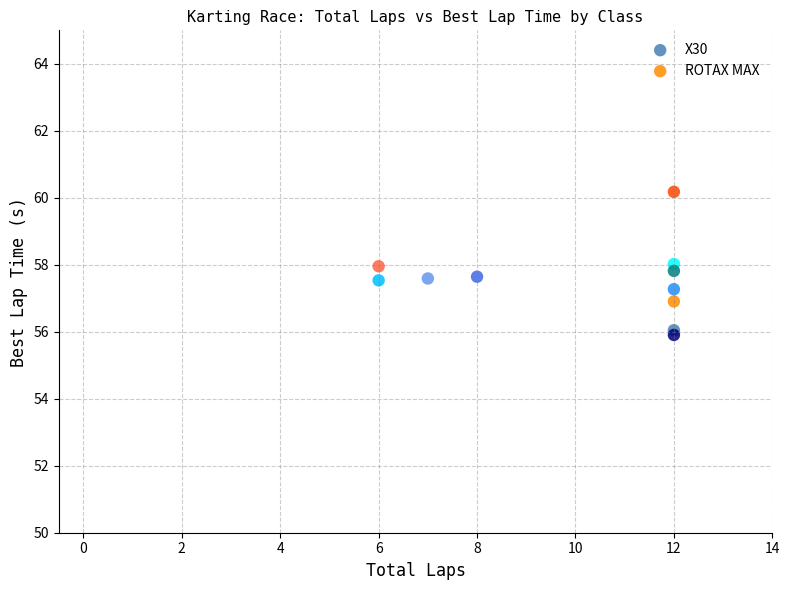

Which series contains the highest Y value?

ROTAX MAX